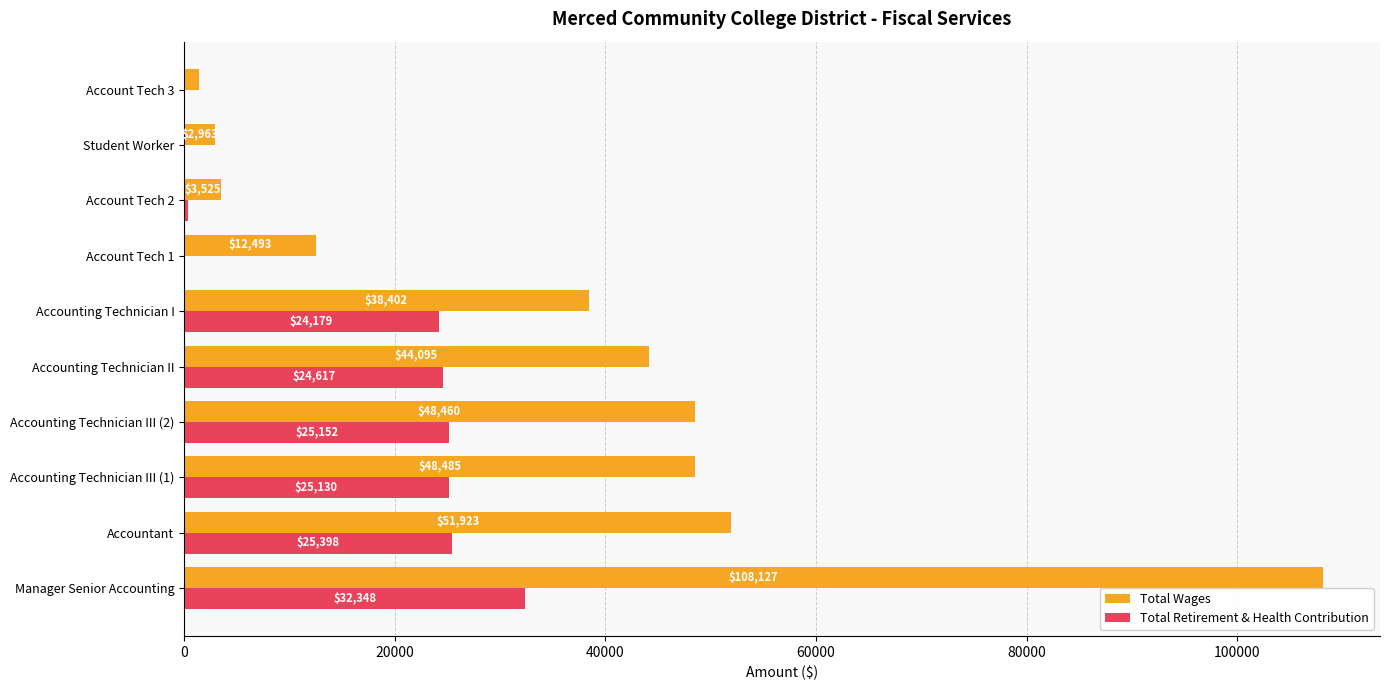

What is the sum of the Total Retirement & Health Contribution values at Account Tech 3 and Account Tech 2?

415